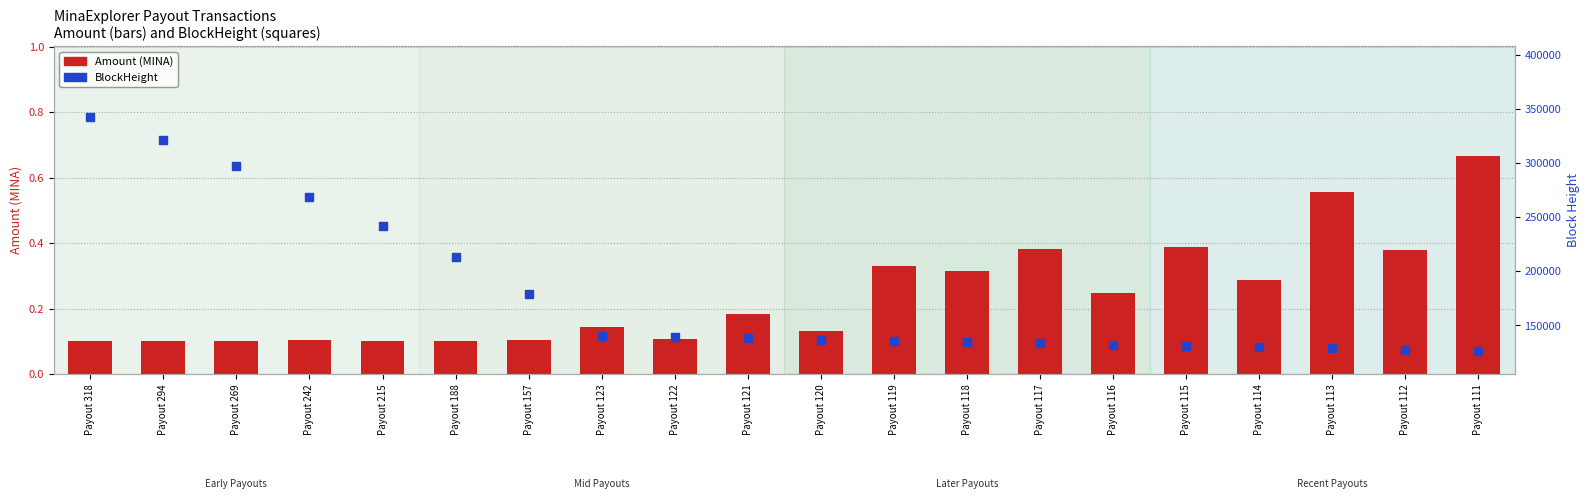

Which series has the largest total across all categories?

BlockHeight